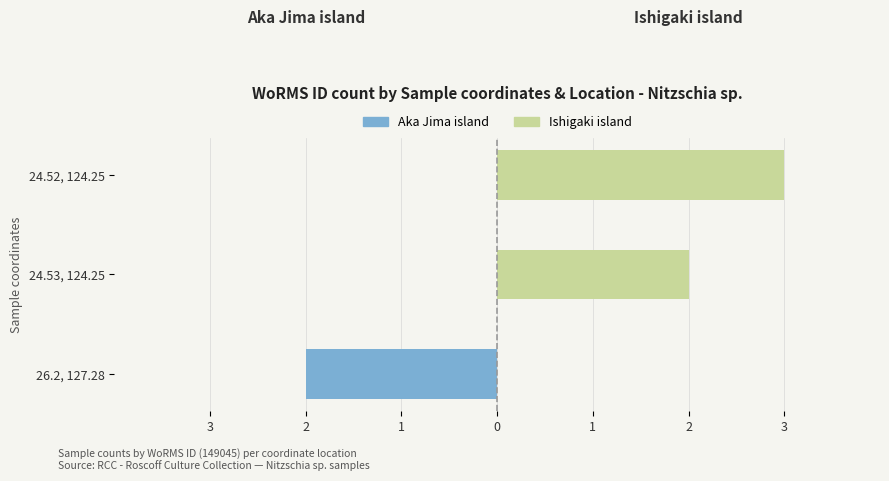

Are the bars grouped side by side (vs. stacked)?

Yes